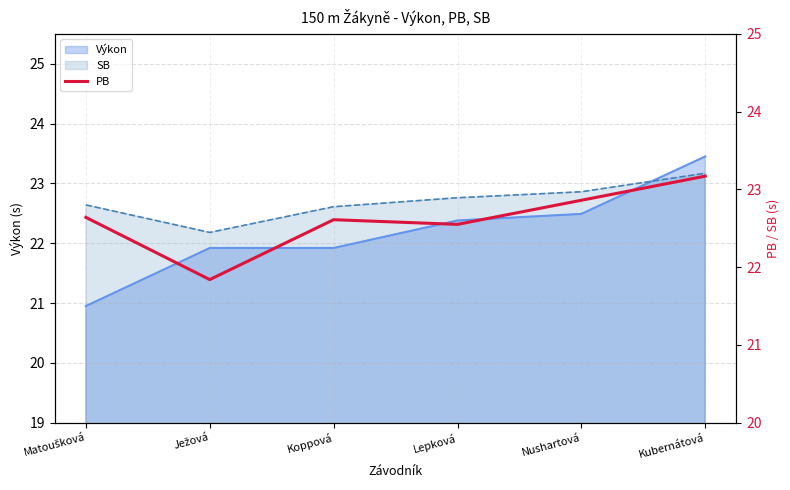

Reading left to right, extract all data points from this chart.

22.6	21.8	22.6	22.6	22.9	23.2